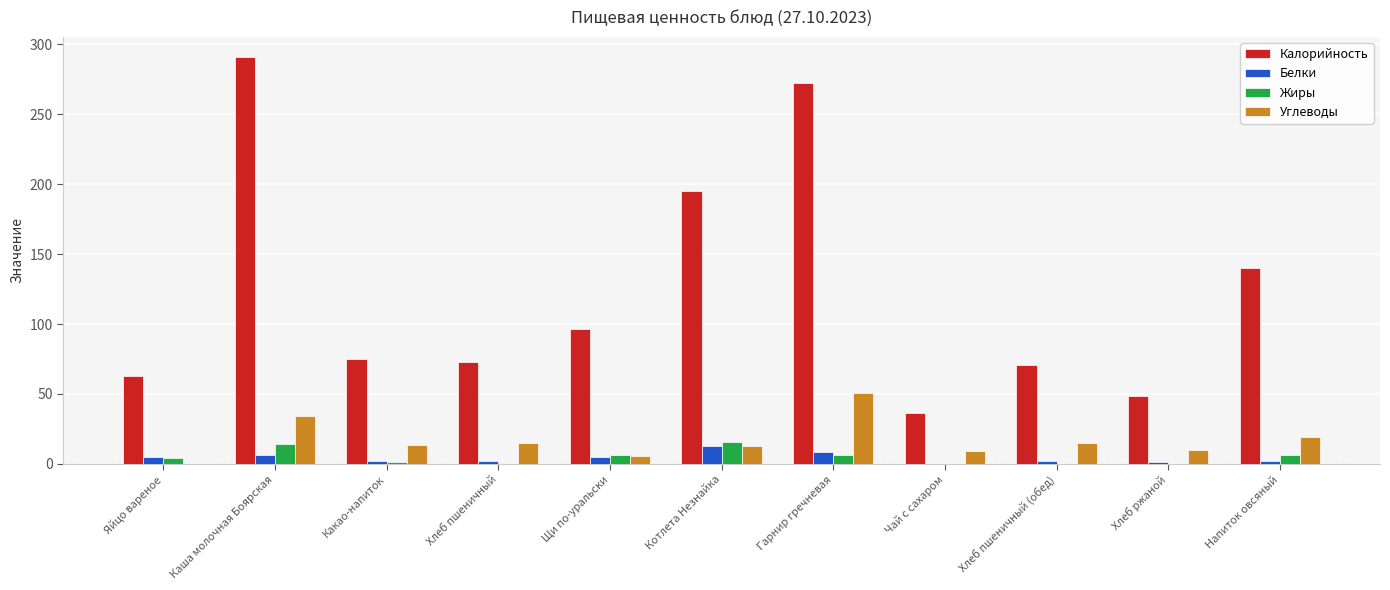

How many categories are shown in the chart?

11